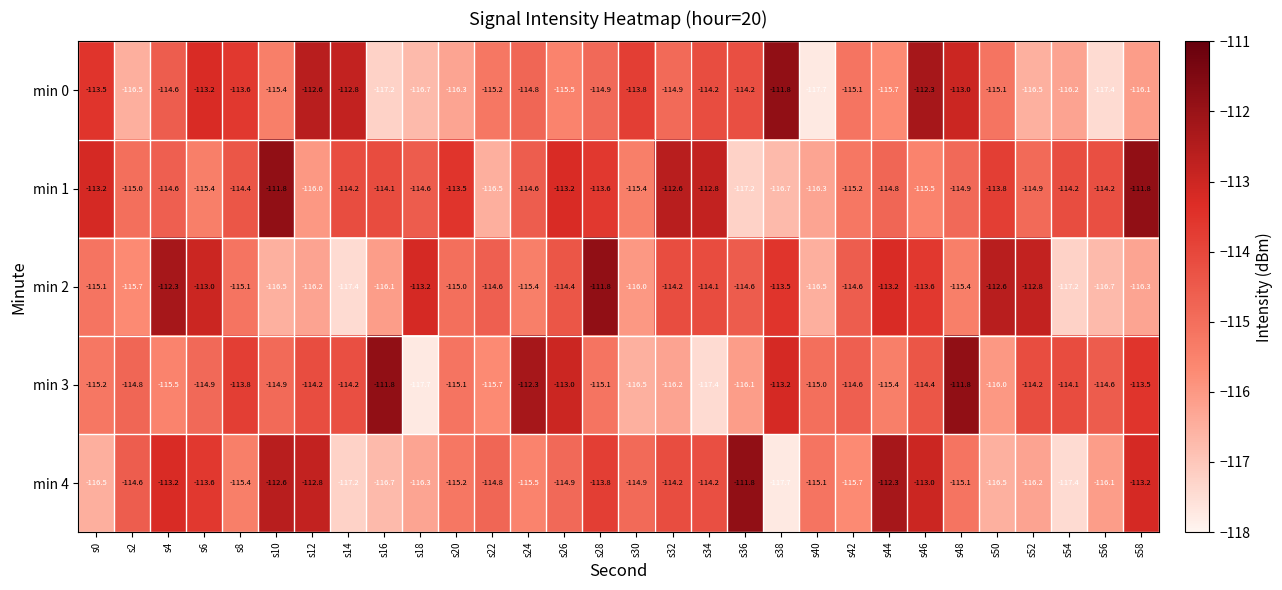

How many values in the min 1 series are below -114?

21